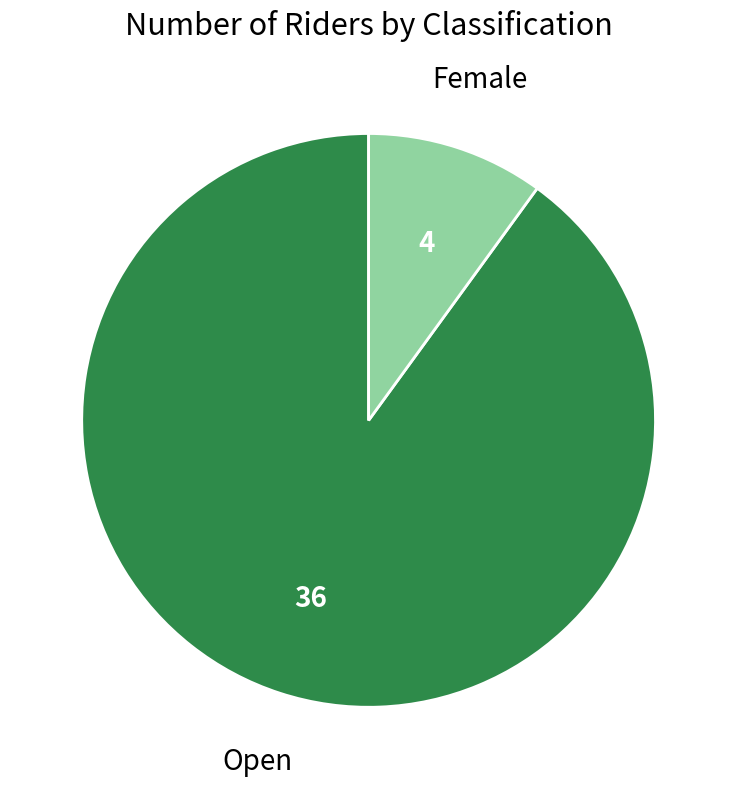

Which category has the smallest portion of the pie?

Female